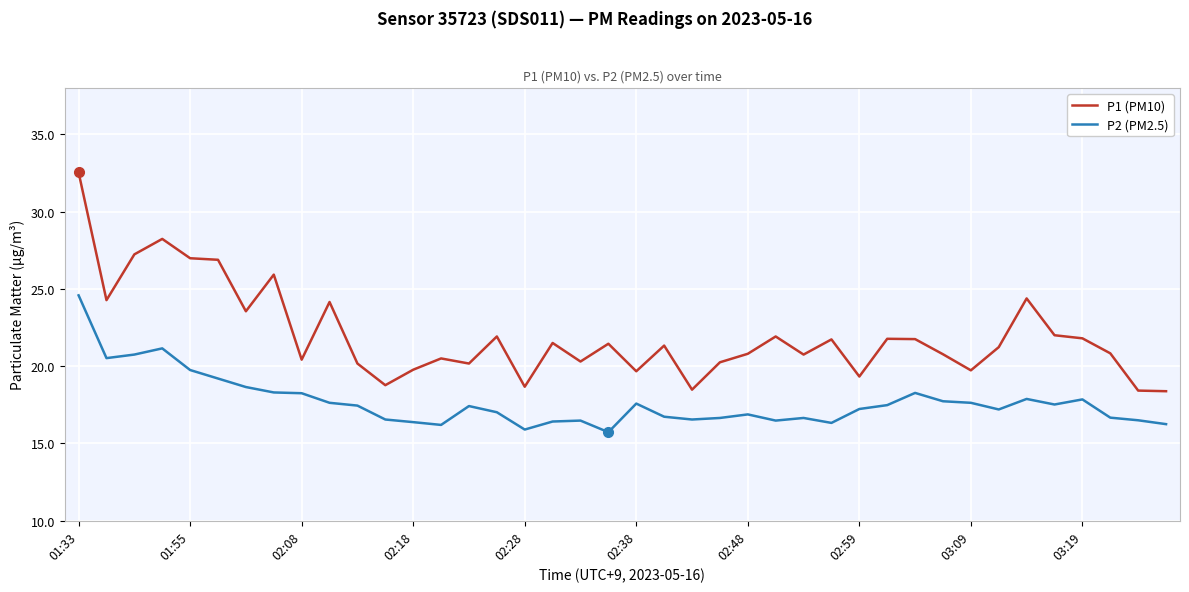

What is the difference between the maximum and second lowest values in the P2 (PM2.5) series?

8.7